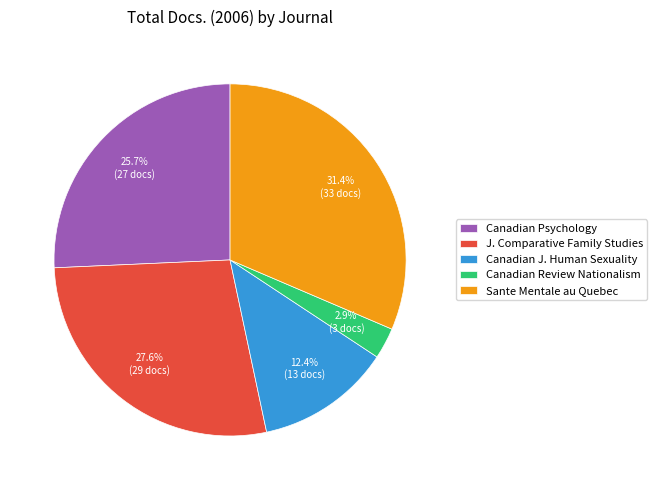

Count the number of slices in the pie.

5